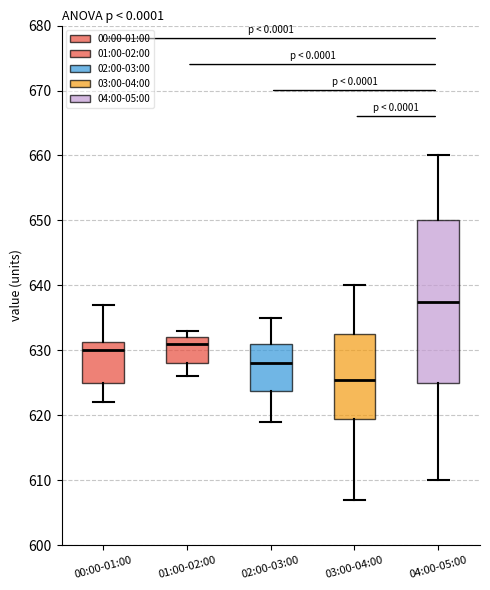

Reading left to right, transcribe this box plot: for each box, give where its median line is, the range the box spans, and where its two whiskers end, as read against the y-axis. The values are not printed on the chart, so give them approximately, as read against the axis.

00:00-01:00: median 630, box 625 to 631, whiskers 622 to 637
01:00-02:00: median 631, box 628 to 632, whiskers 626 to 633
02:00-03:00: median 628, box 624 to 631, whiskers 619 to 635
03:00-04:00: median 626, box 620 to 633, whiskers 607 to 640
04:00-05:00: median 638, box 625 to 650, whiskers 610 to 660